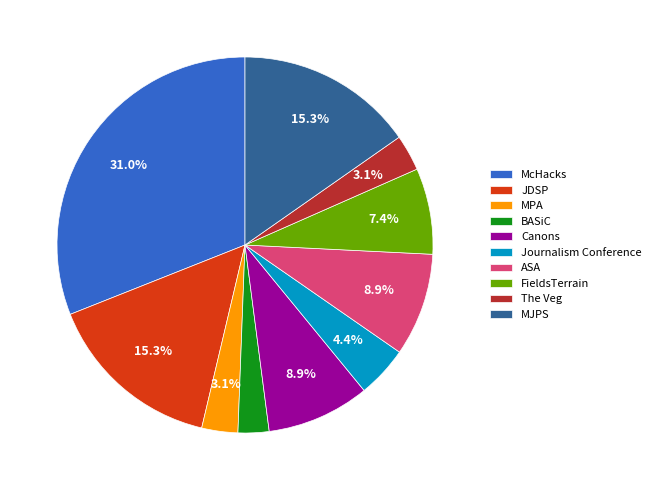

How many segments does this pie chart have?

10